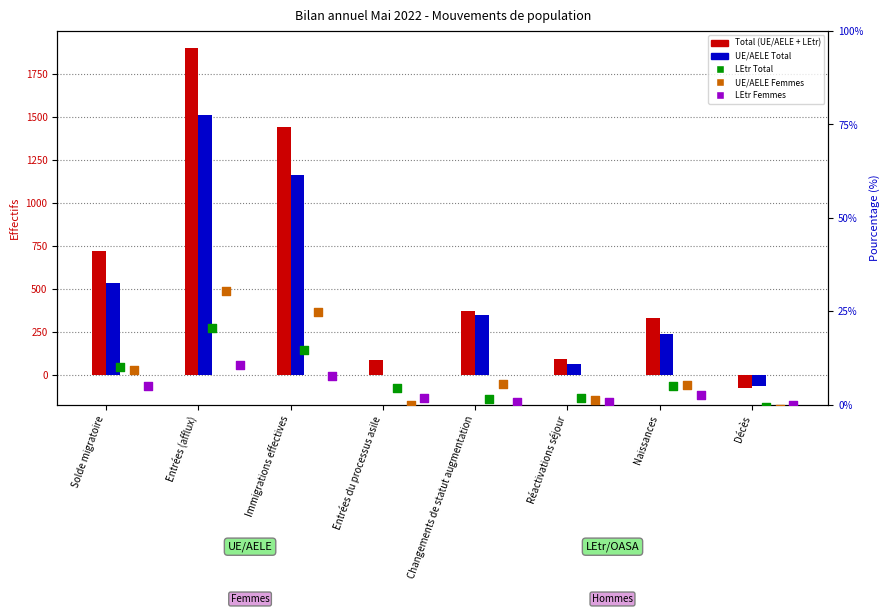

Which series has the largest total across all categories?

Total (UE/AELE + LEtr)